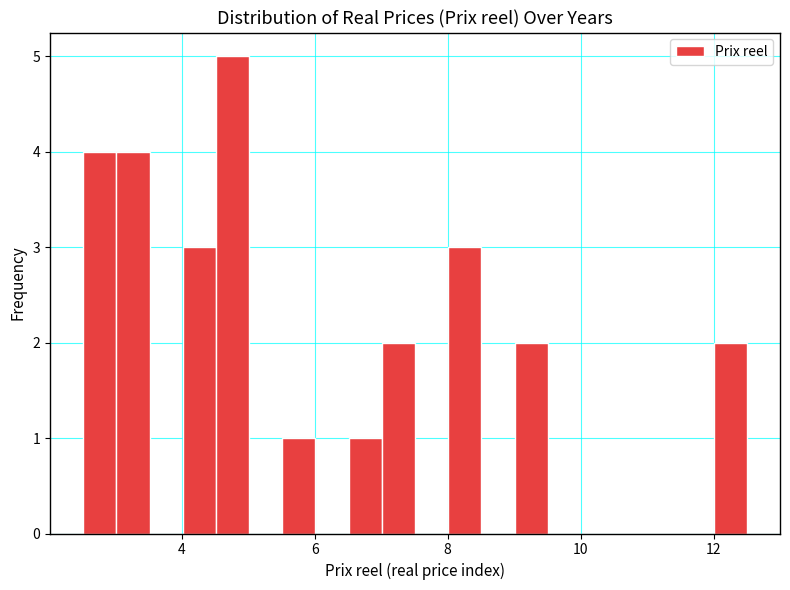

Read against the x-axis, roughly where is the centre of the tallest bar?

4.8